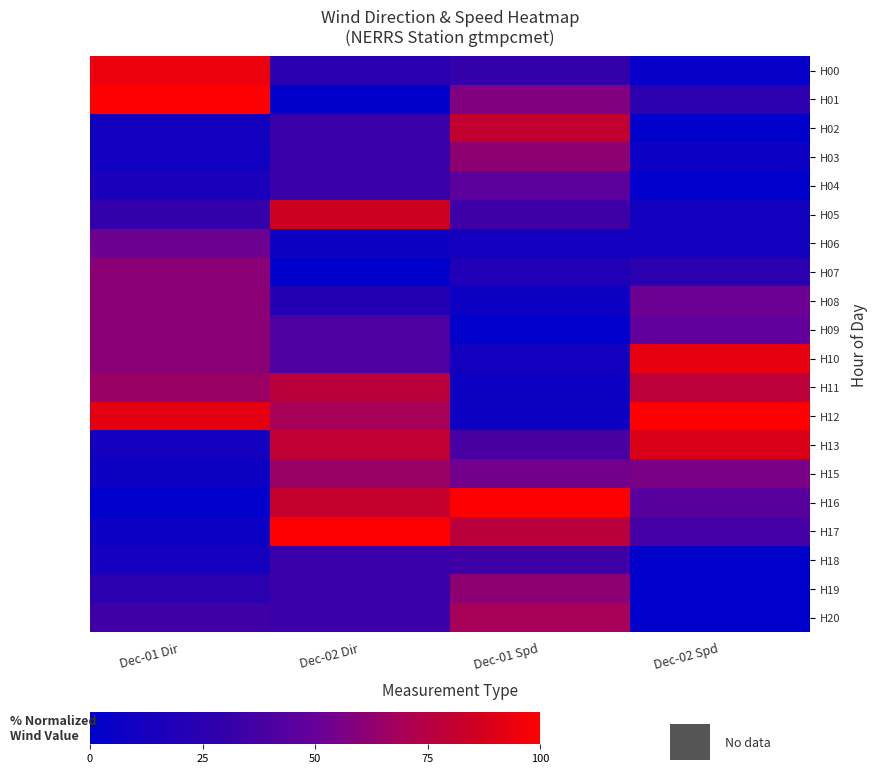

Between Dec-01 Dir and Dec-01 Spd, which is larger?

Dec-01 Dir